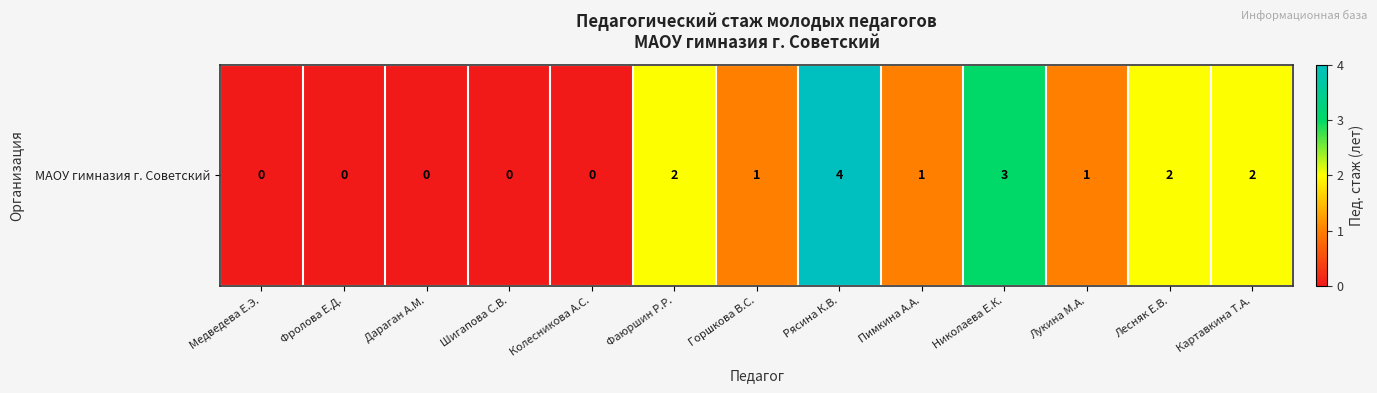

How many data points are above 1?

5